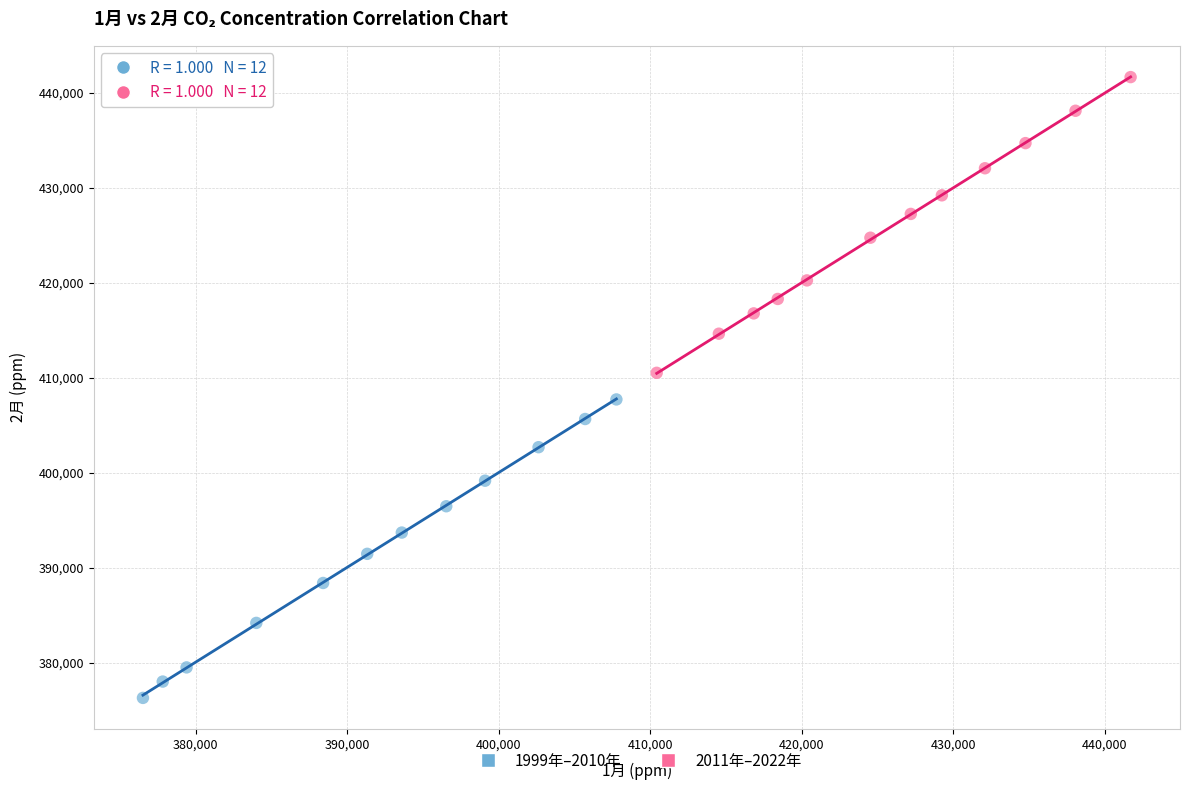

Which series reaches the minimum Y coordinate?

1999年–2010年